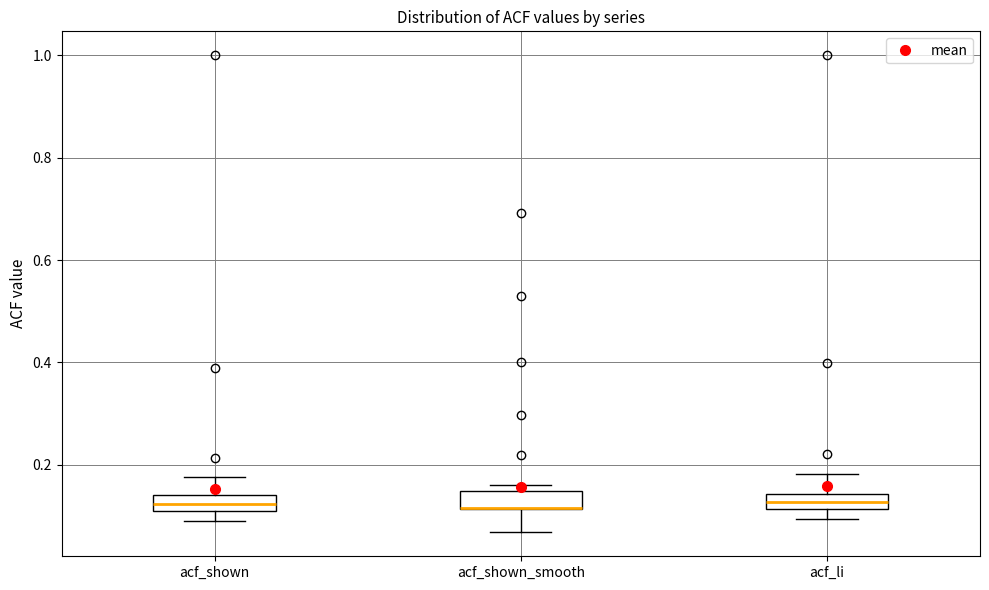

Where is the upper edge of the box for acf_shown on the y-axis? The values are not printed on the chart, so give them approximately, as read against the axis.

0.14